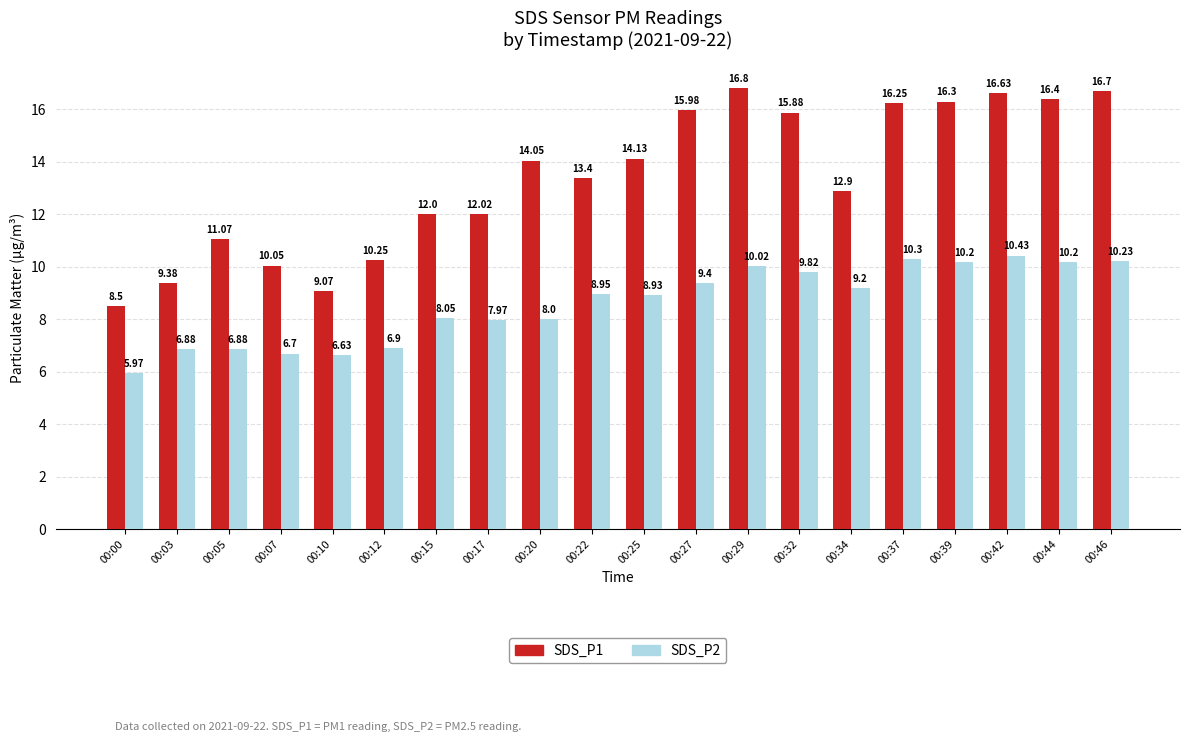

How many groups of bars are there?

20